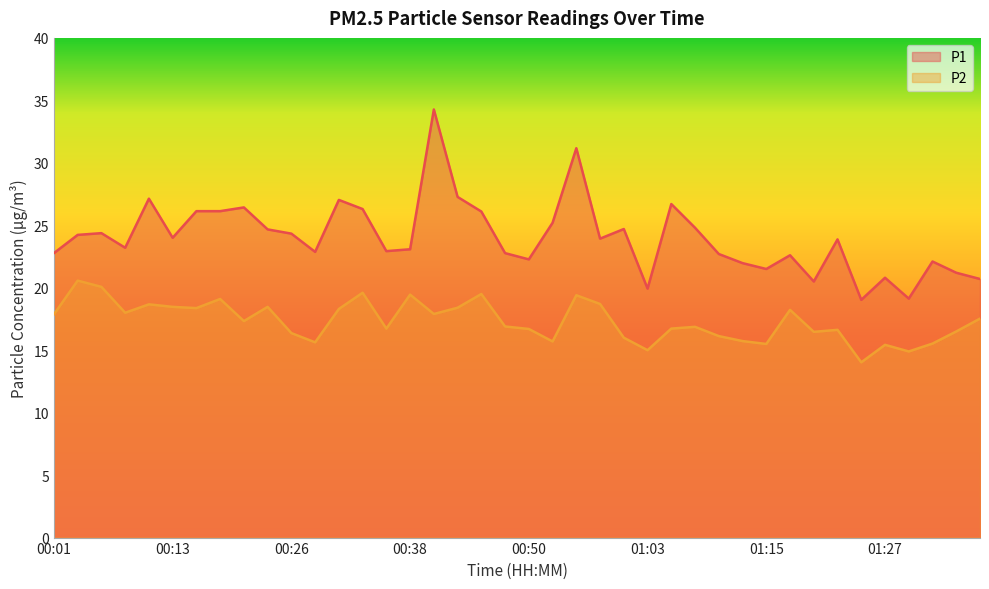

Is it true that P1 equals 14.7 at 00:45?

False